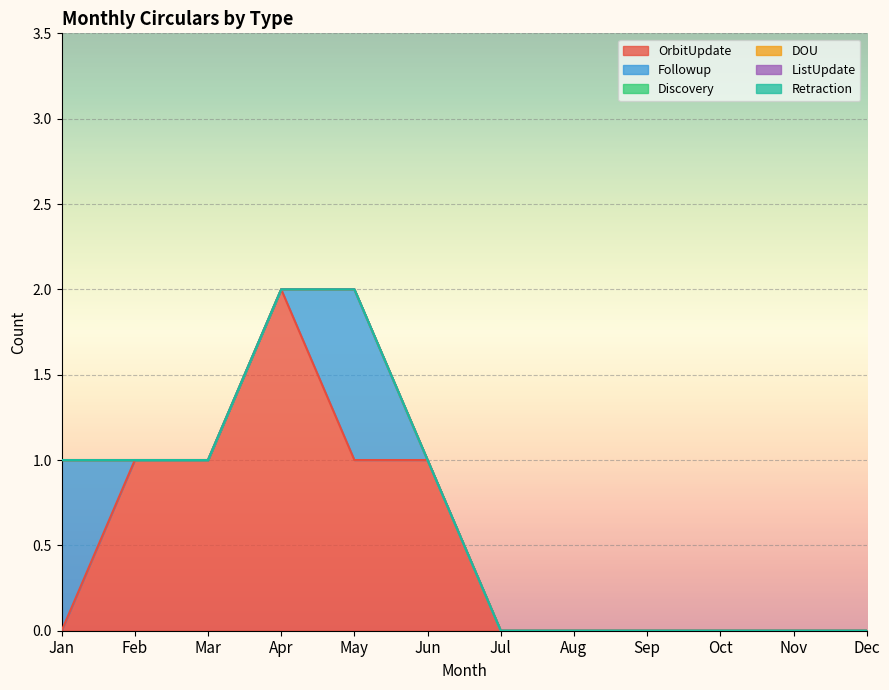

Reading left to right, transcribe all the data shown in this chart.

OrbitUpdate: 0	1	1	2	1	1	0	0	0	0	0	0
Followup: 1	0	0	0	1	0	0	0	0	0	0	0
Discovery: 0	0	0	0	0	0	0	0	0	0	0	0
DOU: 0	0	0	0	0	0	0	0	0	0	0	0
ListUpdate: 0	0	0	0	0	0	0	0	0	0	0	0
Retraction: 0	0	0	0	0	0	0	0	0	0	0	0